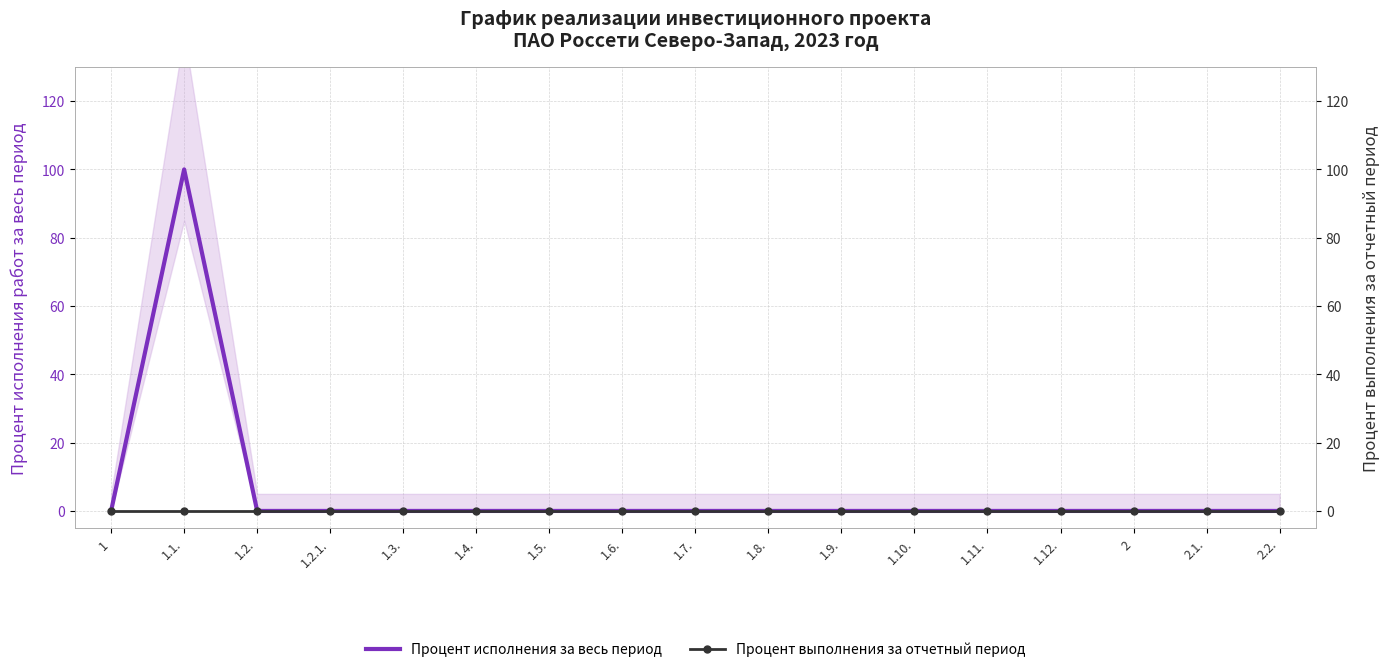

The Процент исполнения за весь период series shows 36 at 1.1.. True or false?

False